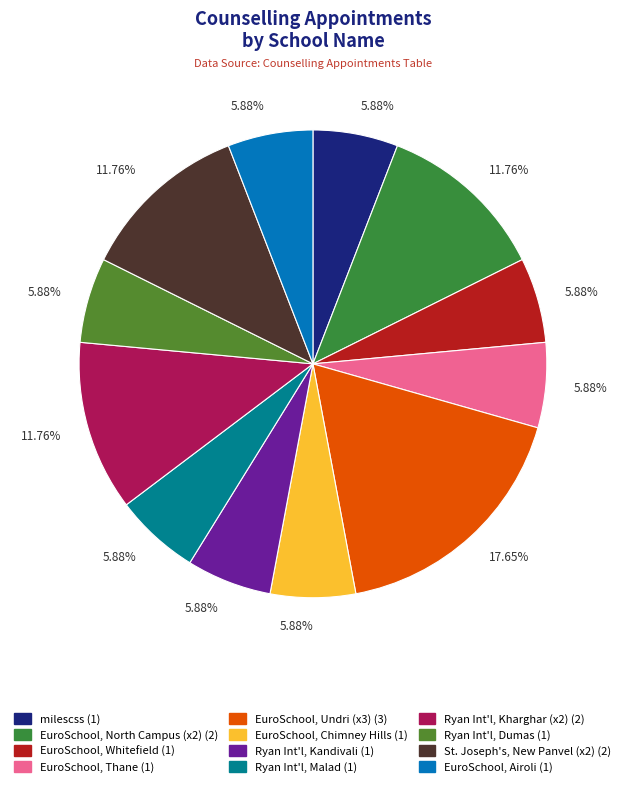

Is there any slice that represents more than half of the pie?

No